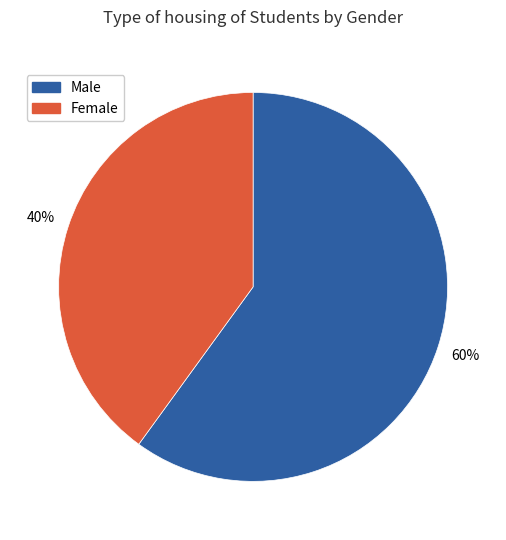

Is it true that Male is 48% of the pie?

False